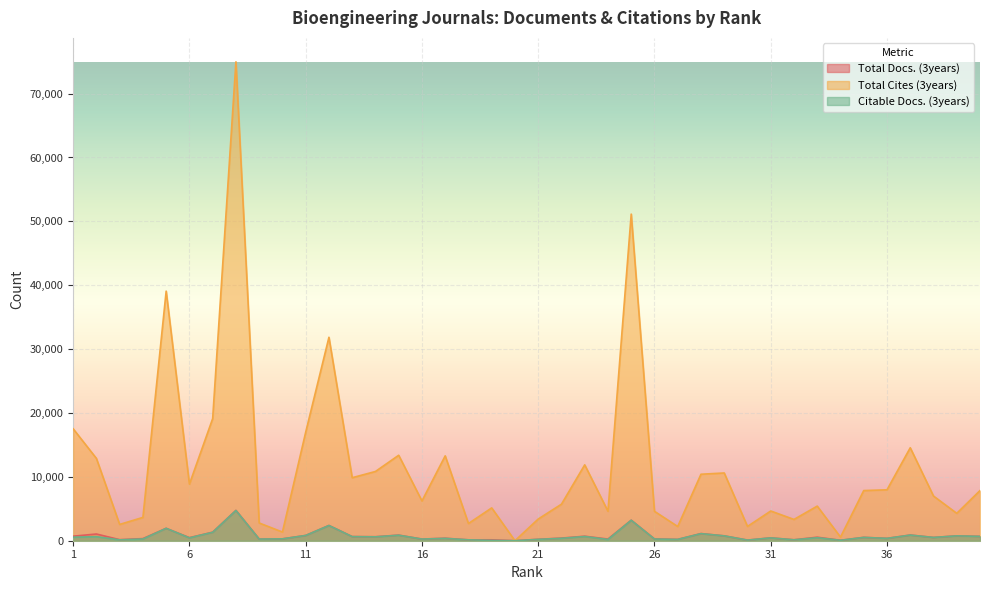

Which series has the widest spread of values?

Total Cites (3years)